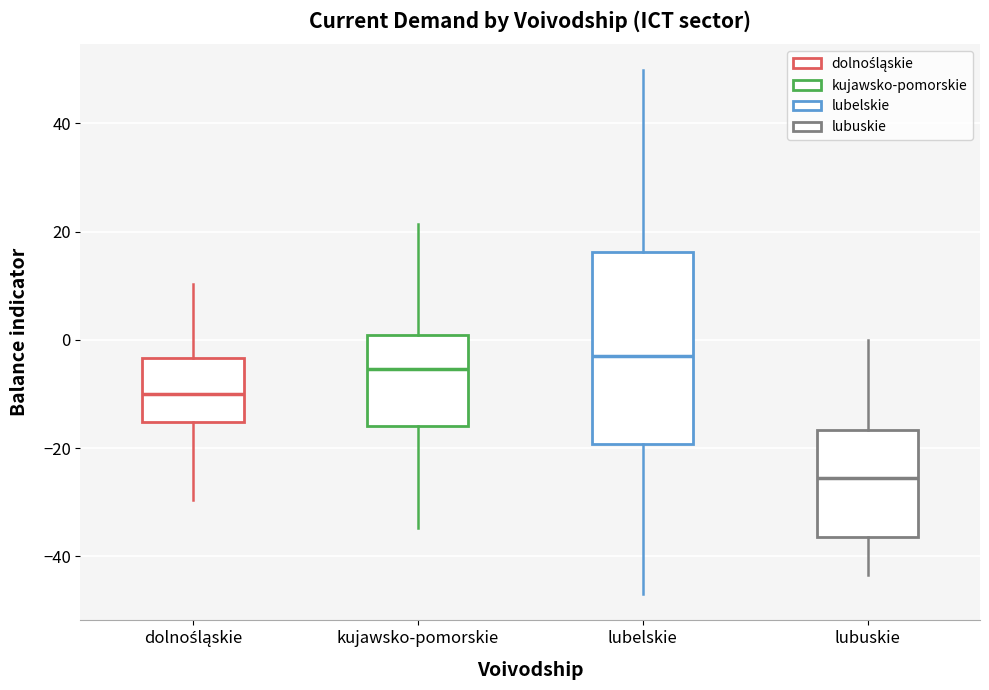

Reading left to right, transcribe this box plot: for each box, give where its median line is, the range the box spans, and where its two whiskers end, as read against the y-axis. The values are not printed on the chart, so give them approximately, as read against the axis.

dolnośląskie: median -10, box -16 to -4, whiskers -30 to 10
kujawsko-pomorskie: median -6, box -16 to 0, whiskers -34 to 22
lubelskie: median -2, box -20 to 16, whiskers -46 to 50
lubuskie: median -26, box -36 to -16, whiskers -44 to 0